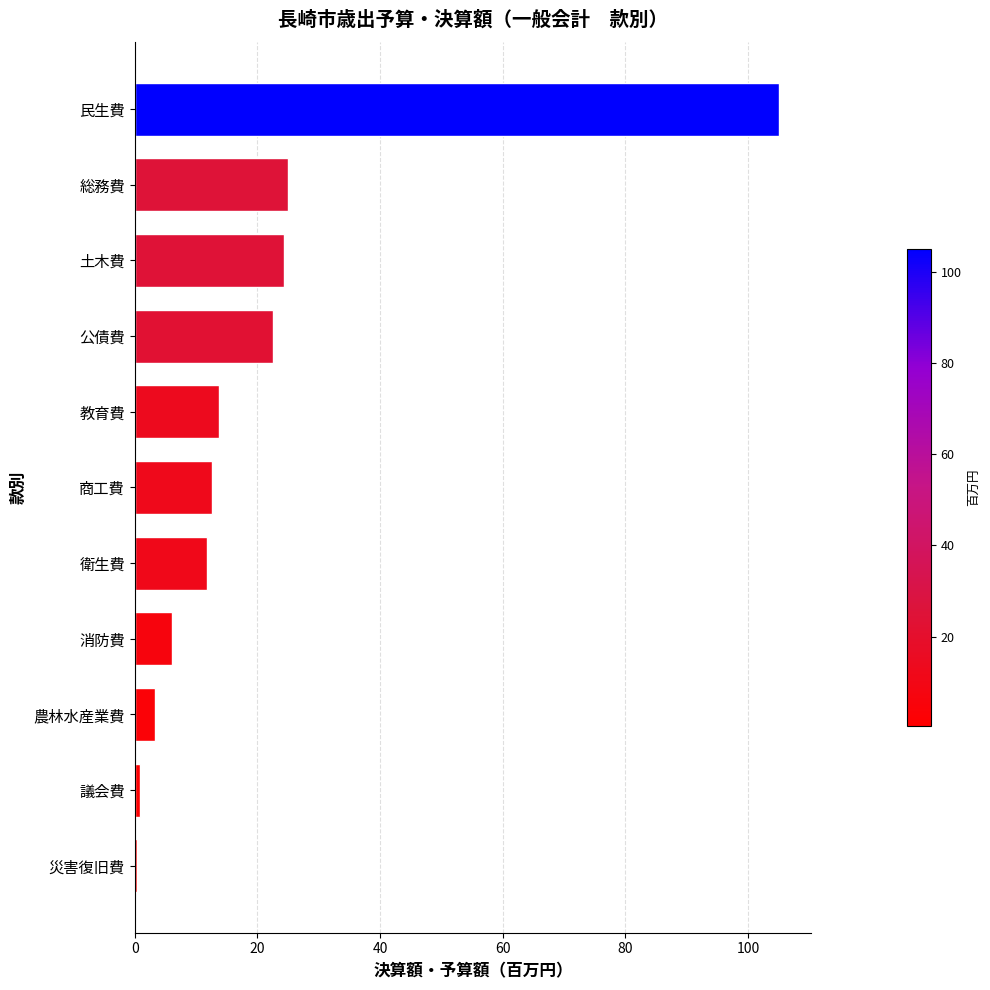

Which category has the highest value across all series?

民生費